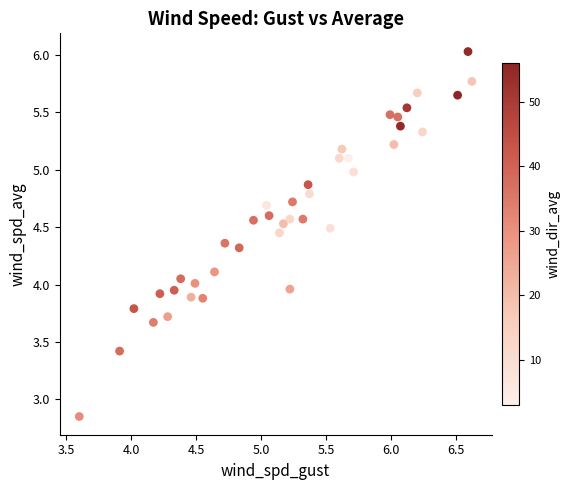

What is the range of X values (max minus min)?

3.0